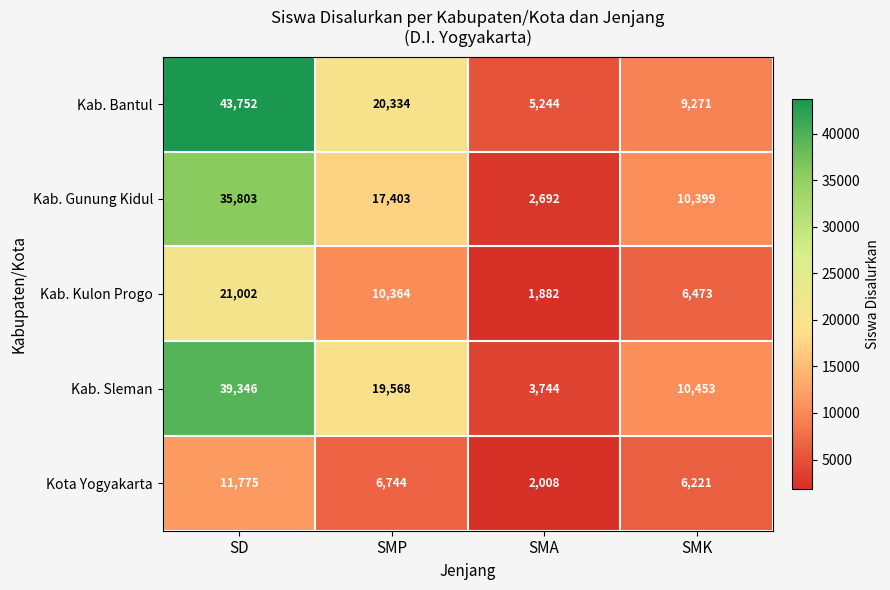

What is the average value of the Kab. Gunung Kidul series?

16574